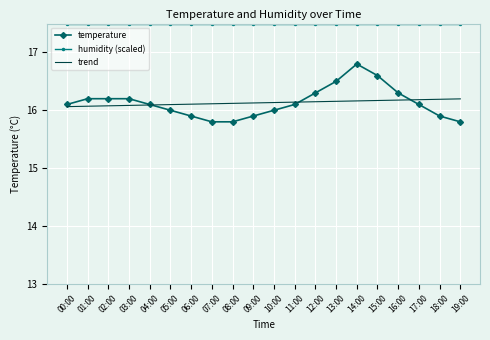

What is the minimum value for humidity (scaled)?

17.5